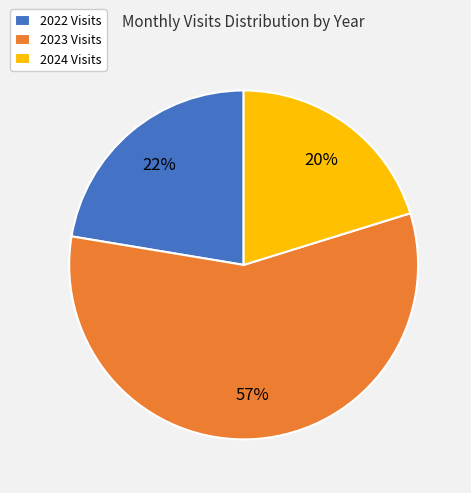

To the nearest percent, what is the difference between the largest and smallest slice percentages?

37%